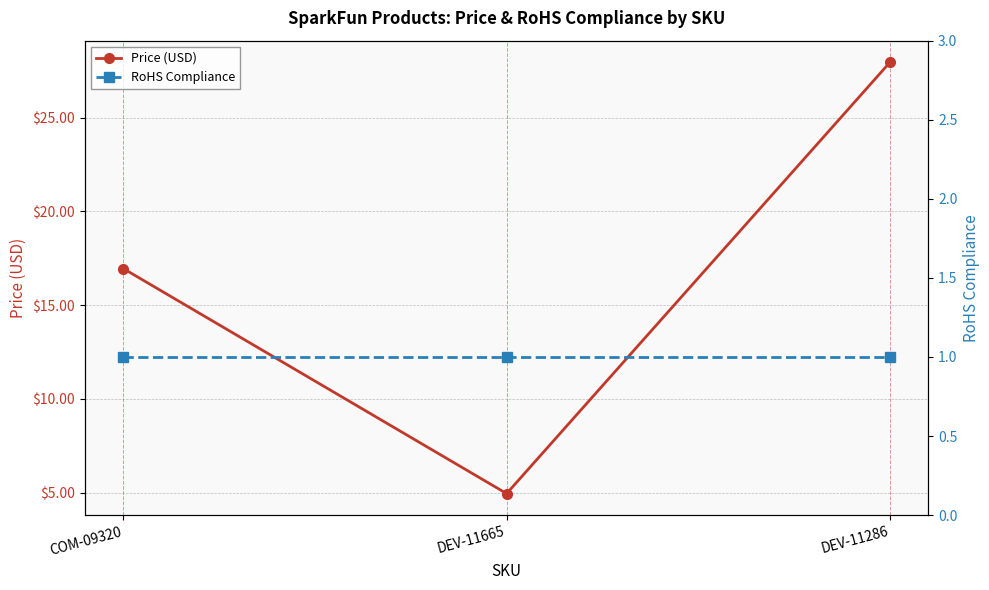

Is this an area chart (filled region under the line)?

No